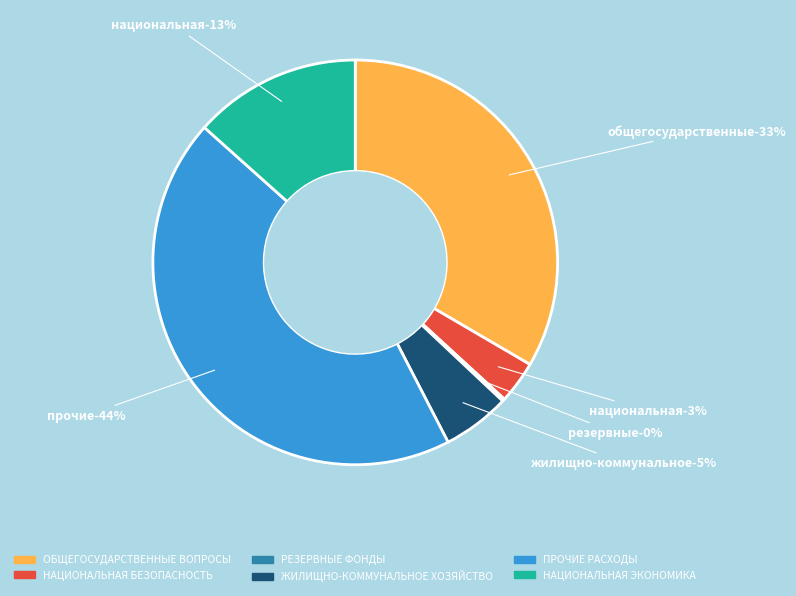

To the nearest percent, what percentage of the pie is НАЦИОНАЛЬНАЯ ЭКОНОМИКА?

13%